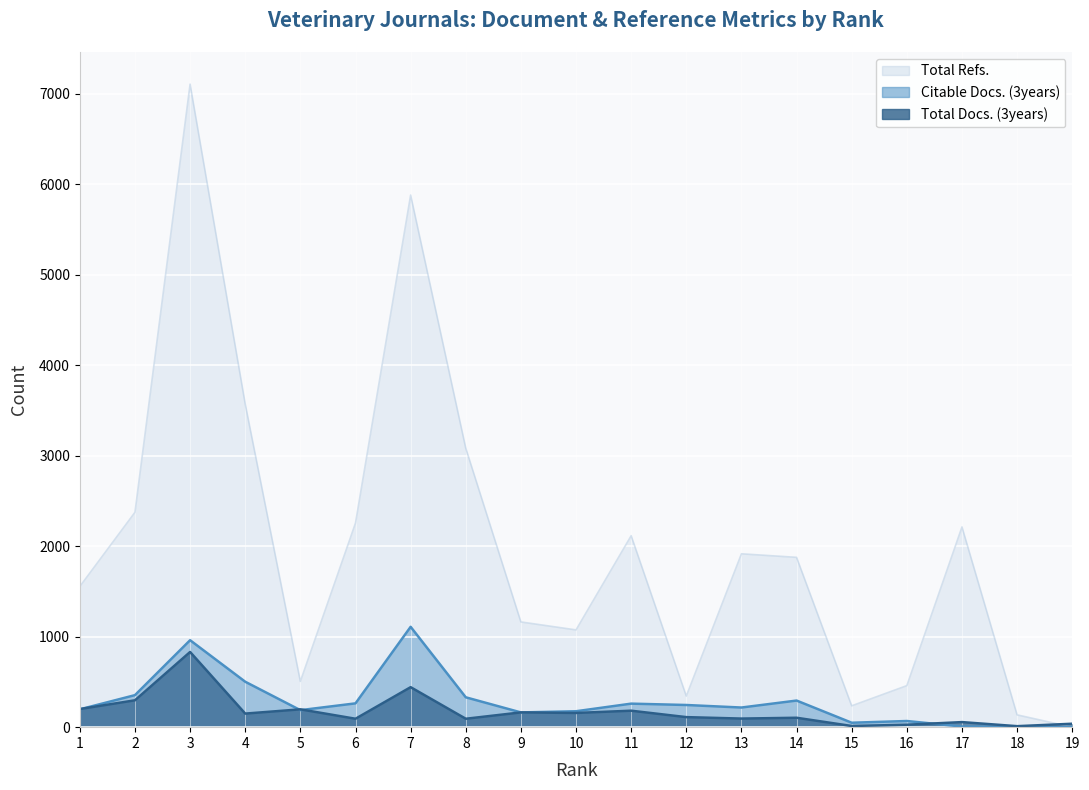

At how many categories does at least one series exceed 2228?

6